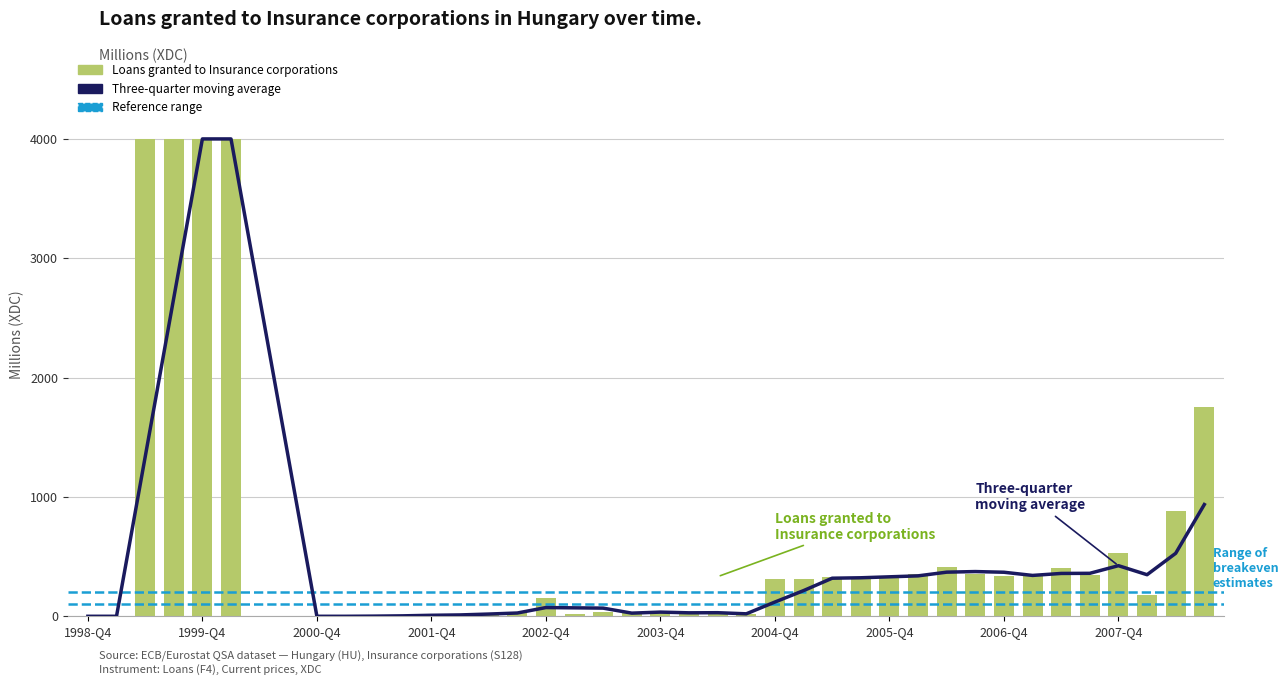

At how many categories does at least one series exceed 2251?

5